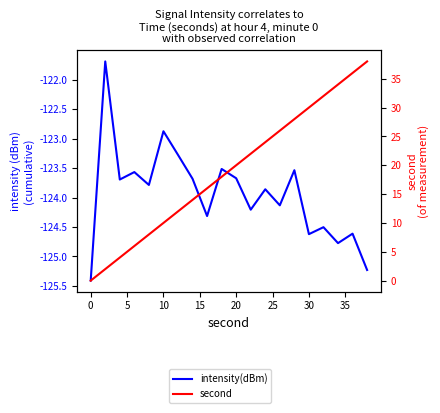

True or false: second has more than 0 points higher than both neighbors.

False